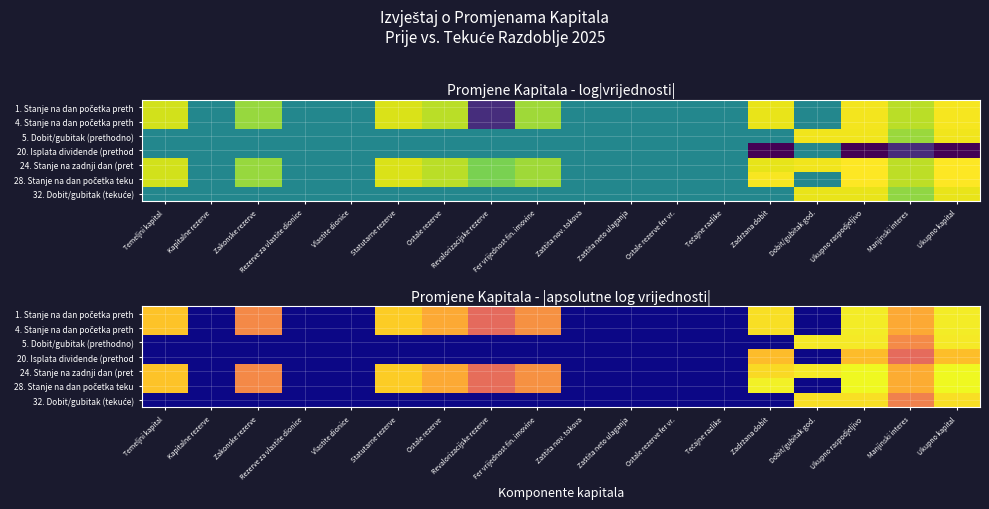

What is the difference between the maximum and second lowest values in the 5. Dobit/gubitak (prethodno) series?

18.6